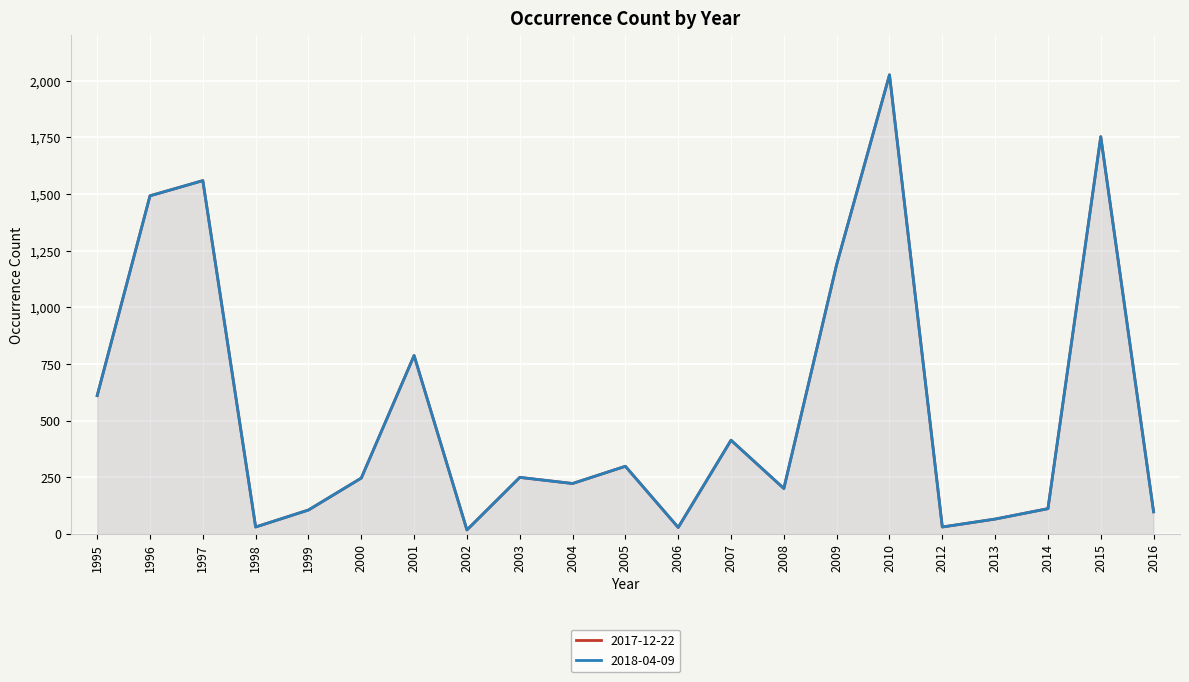

At how many categories does at least one series exceed 809?

5